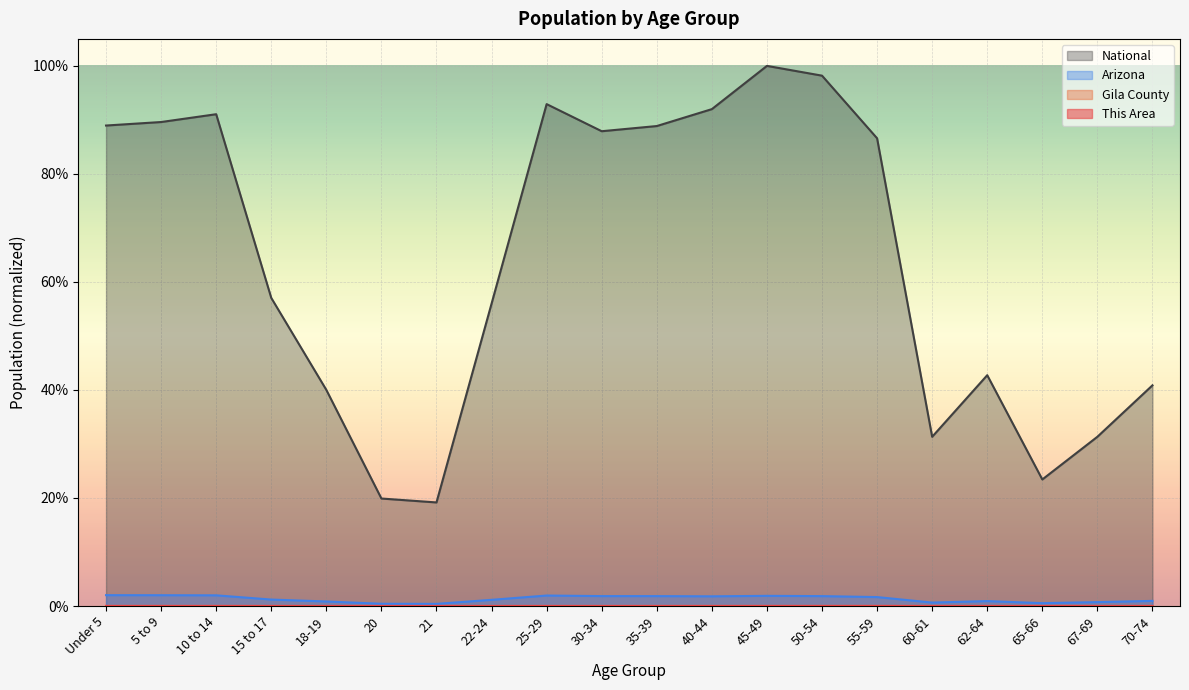

Count the number of categories in the chart.

20